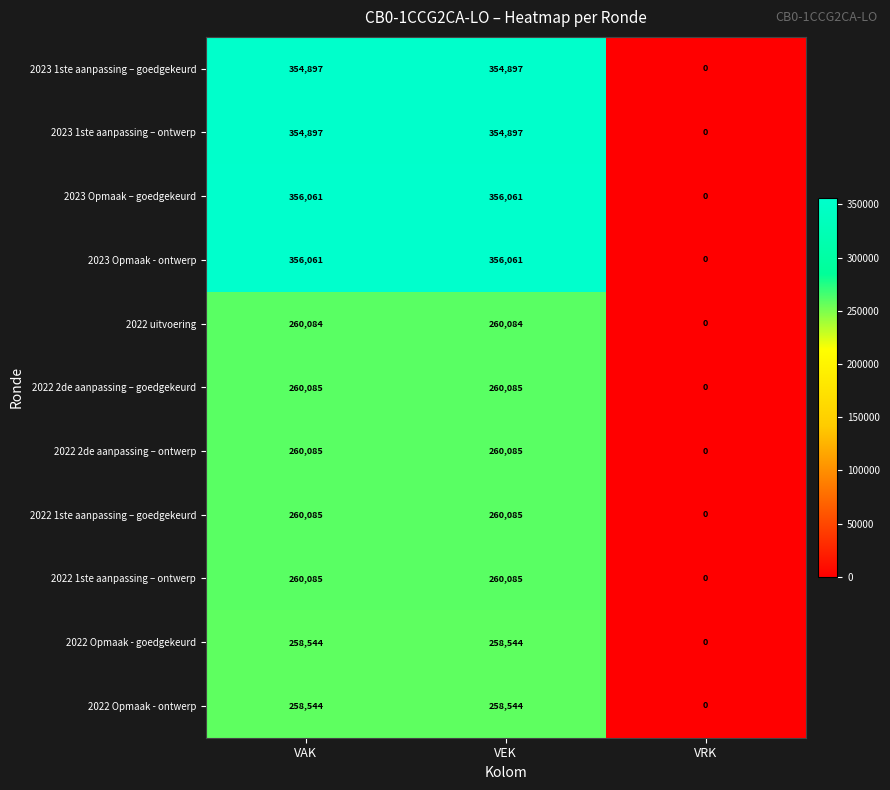

What is the difference between the highest and lowest values at VAK?

97517